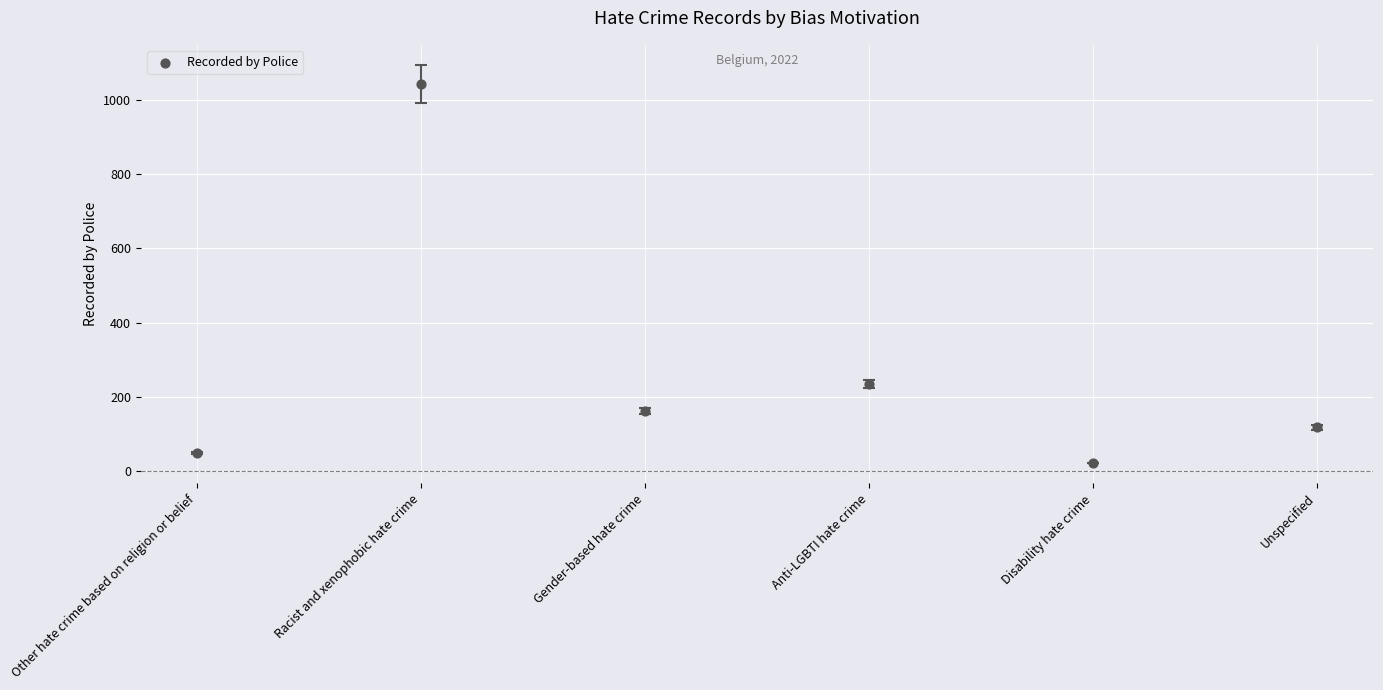

What is the average Y value?

271